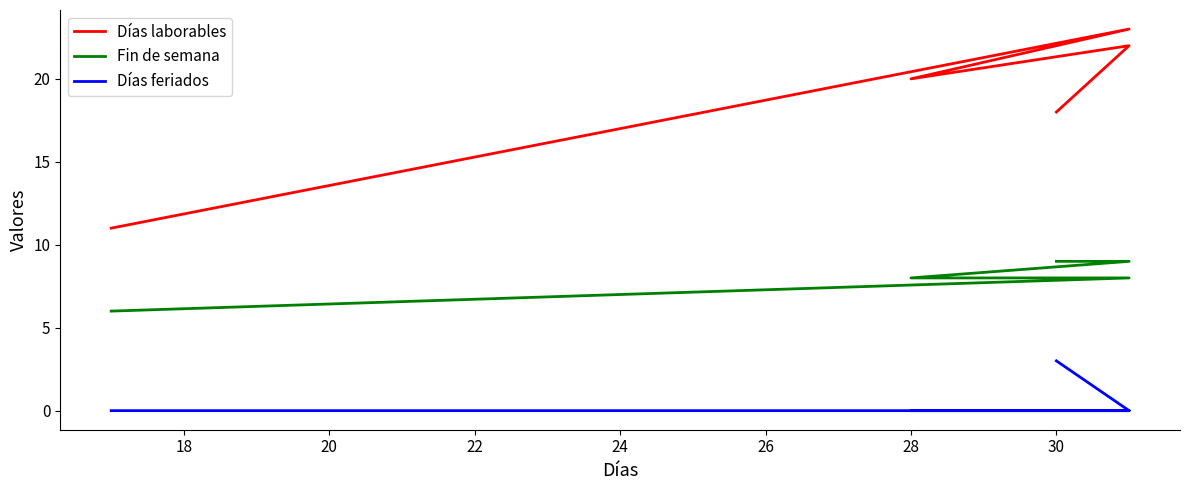

How many values in Días feriados are above zero?

1